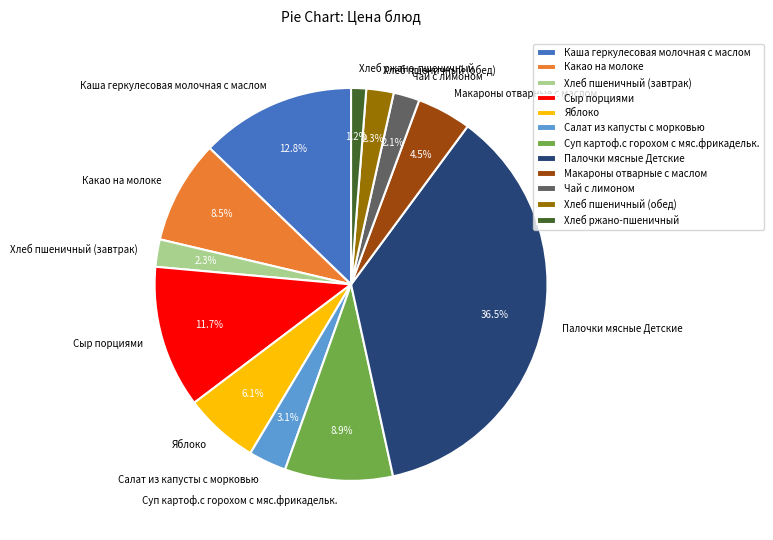

What portion of the pie excludes Сыр порциями?

88.3%